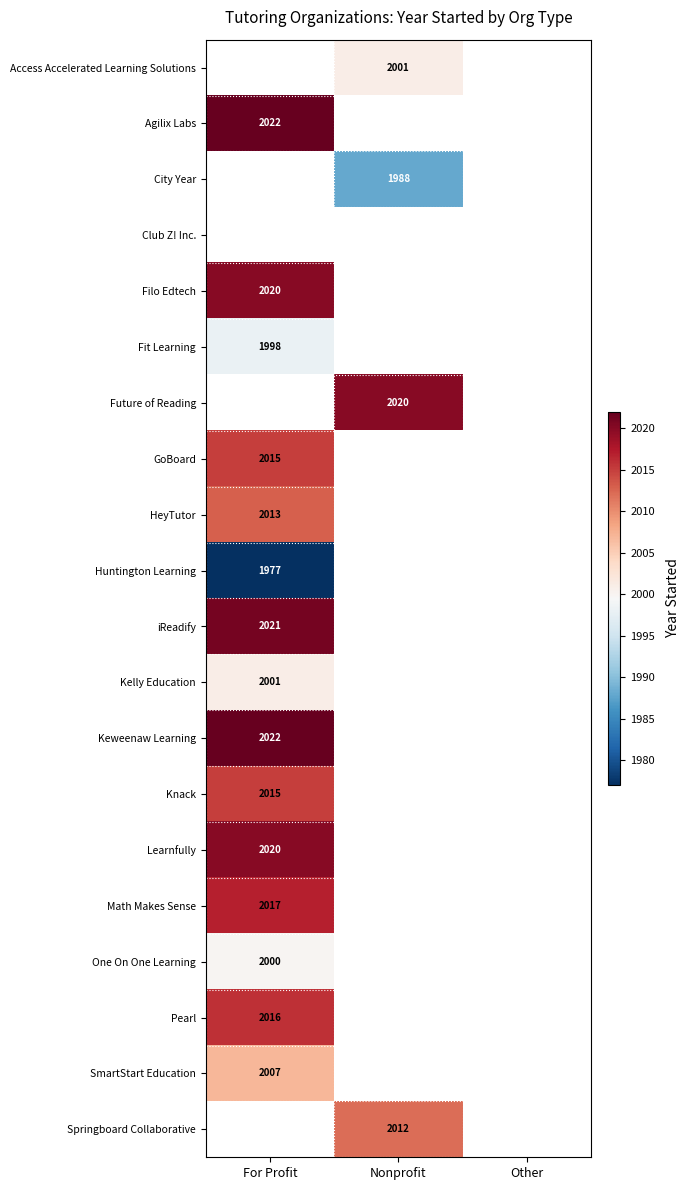

The iReadify series shows 2021 at For Profit. True or false?

True